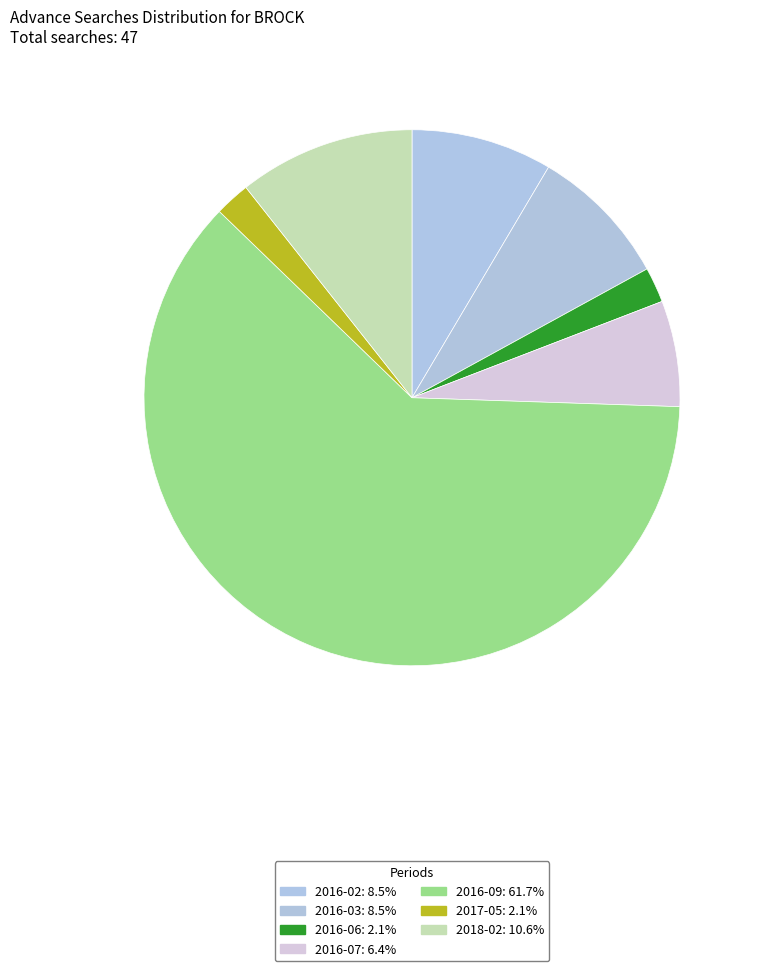

Rank the categories by value from lowest to highest.

2016-06, 2017-05, 2016-07, 2016-02, 2016-03, 2018-02, 2016-09